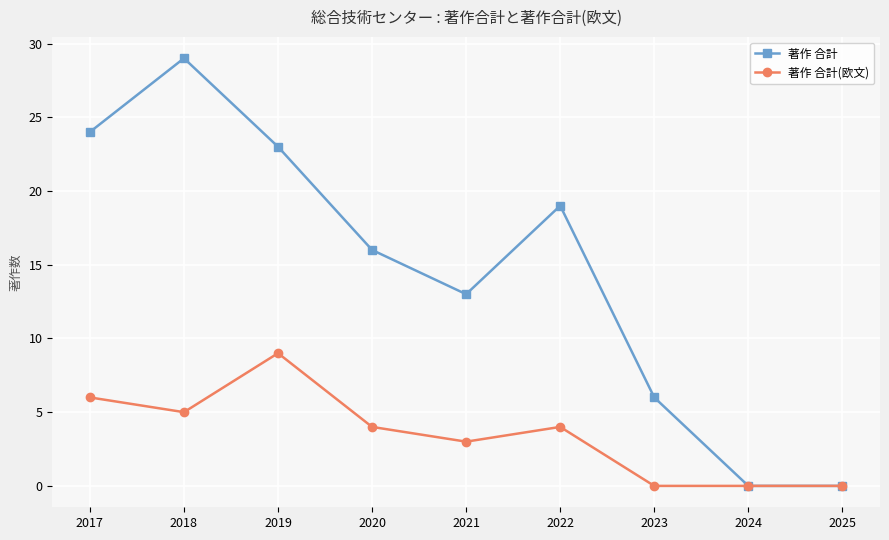

Is it true that 著作 合計 equals -11 at 2024?

False